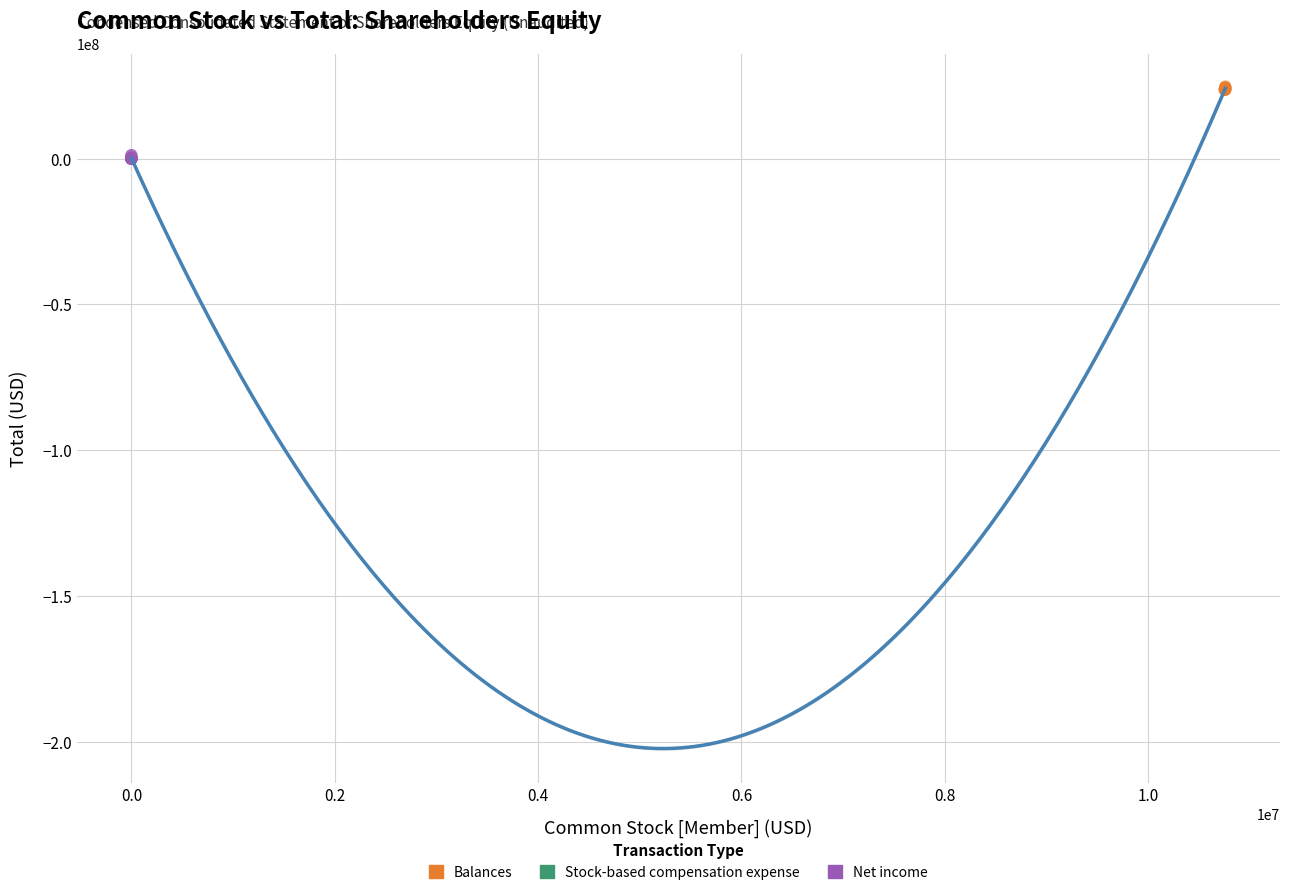

Which series reaches the maximum Y coordinate?

Balances